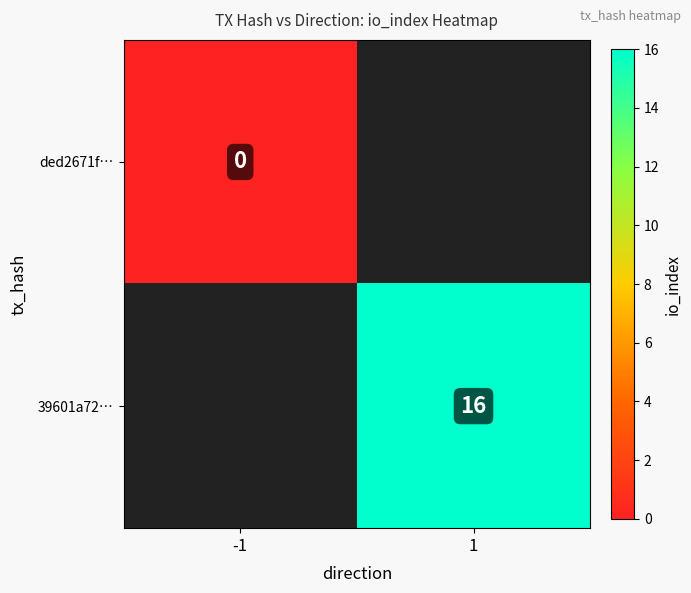

True or false: 39601a72… has a value of 22 at 1.

False